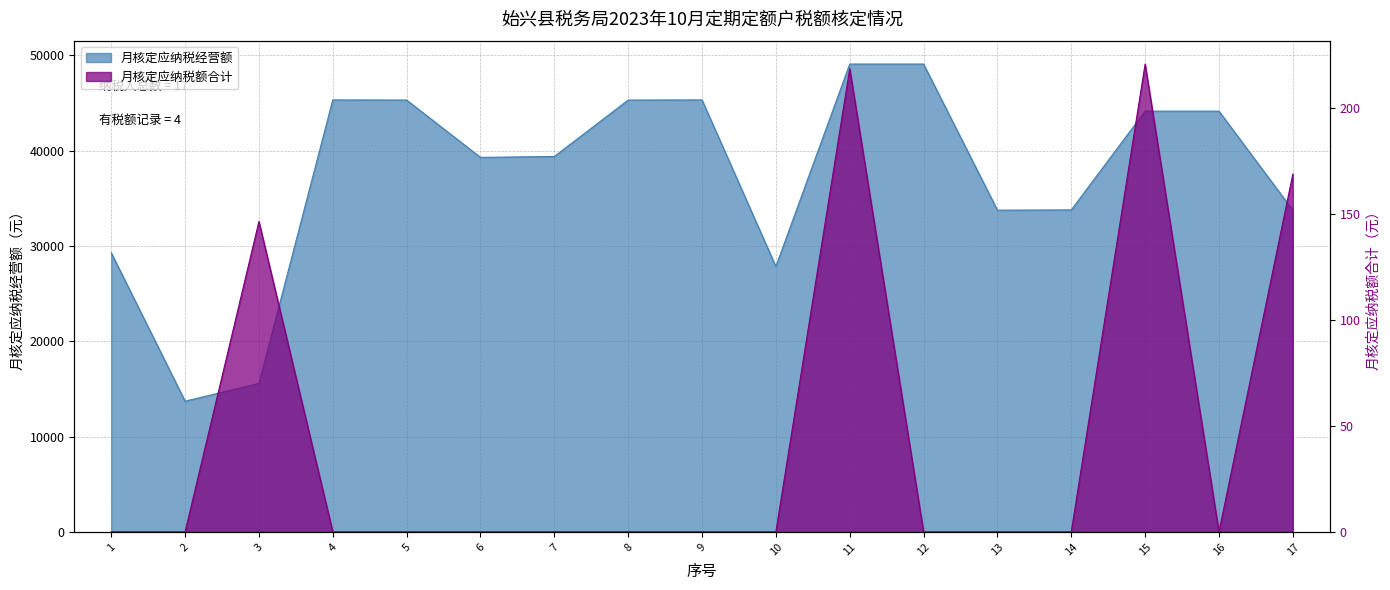

Reading left to right, transcribe all the data shown in this chart.

月核定应纳税经营额: 29280.8	13709.5	15571.3	45308.0	45293.0	39280.0	39378.0	45293.0	45308.0	27834.0	49067.8	49067.8	33744.0	33773.0	44130.2	44130.0	33744.2
月核定应纳税额合计: 0.0	0.0	146.4	0.0	0.0	0.0	0.0	0.0	0.0	0.0	218.5	0.0	0.0	0.0	220.7	0.0	168.7